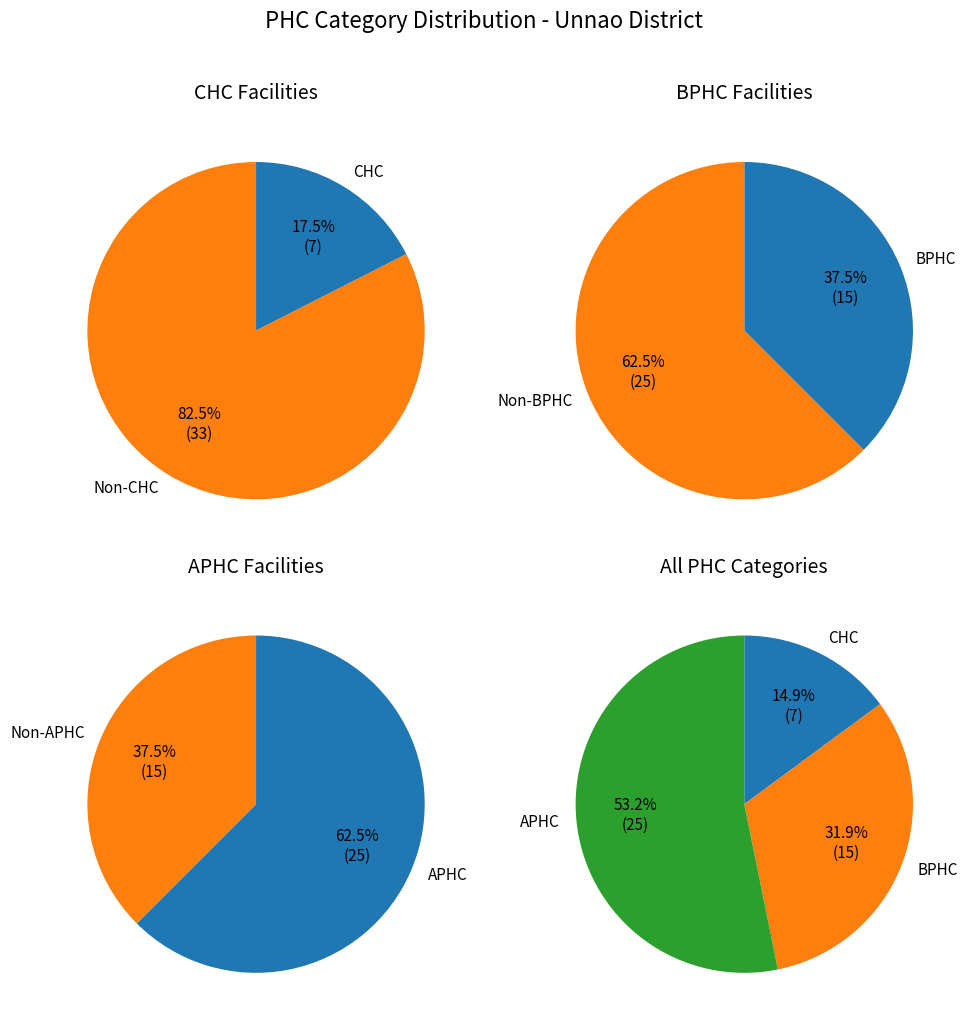

Combined, what portion of the pie is APHC and BPHC?

85.1%